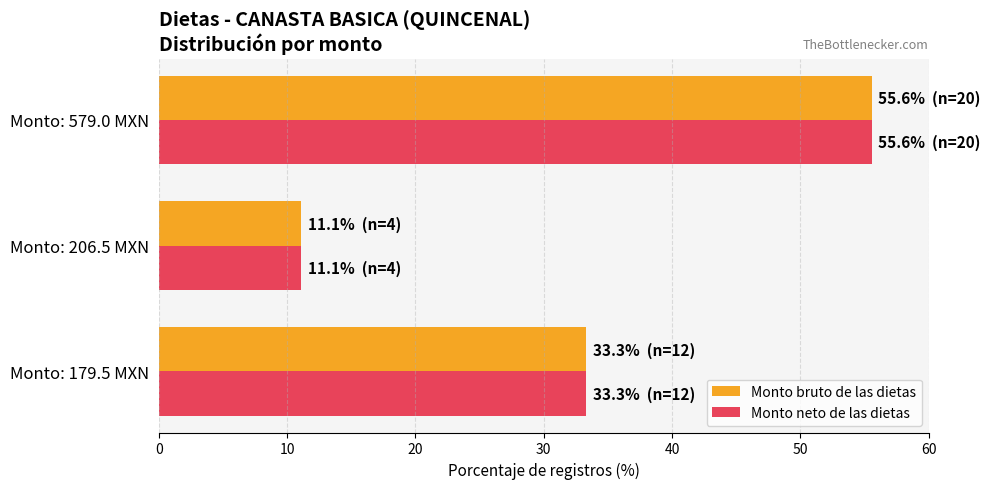

Is it true that Monto neto de las dietas equals 17.6 at Monto: 206.5 MXN?

False